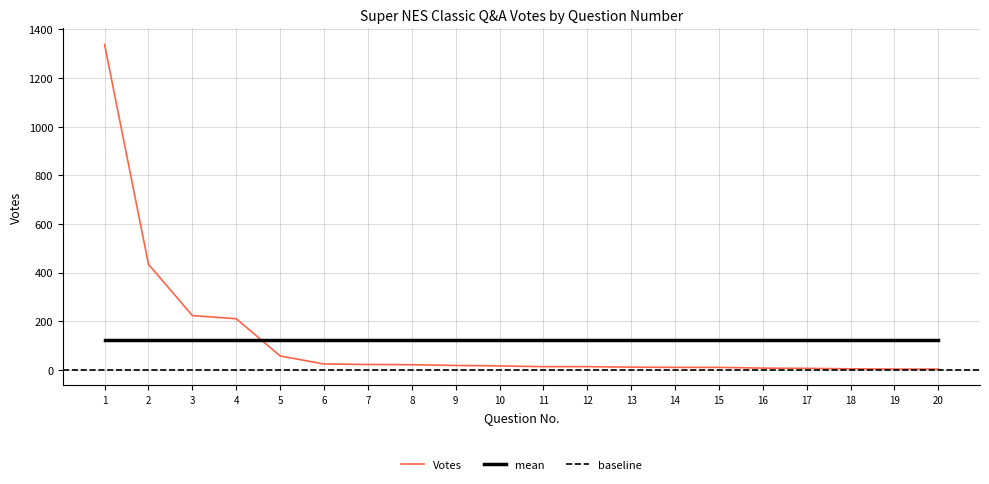

Reading right to left, extract all data points from this chart.

20=3	19=3	18=4	17=6	16=7	15=10	14=10	13=11	12=13	11=13	10=16	9=18	8=21	7=22	6=24	5=57	4=210	3=223	2=434	1=1337